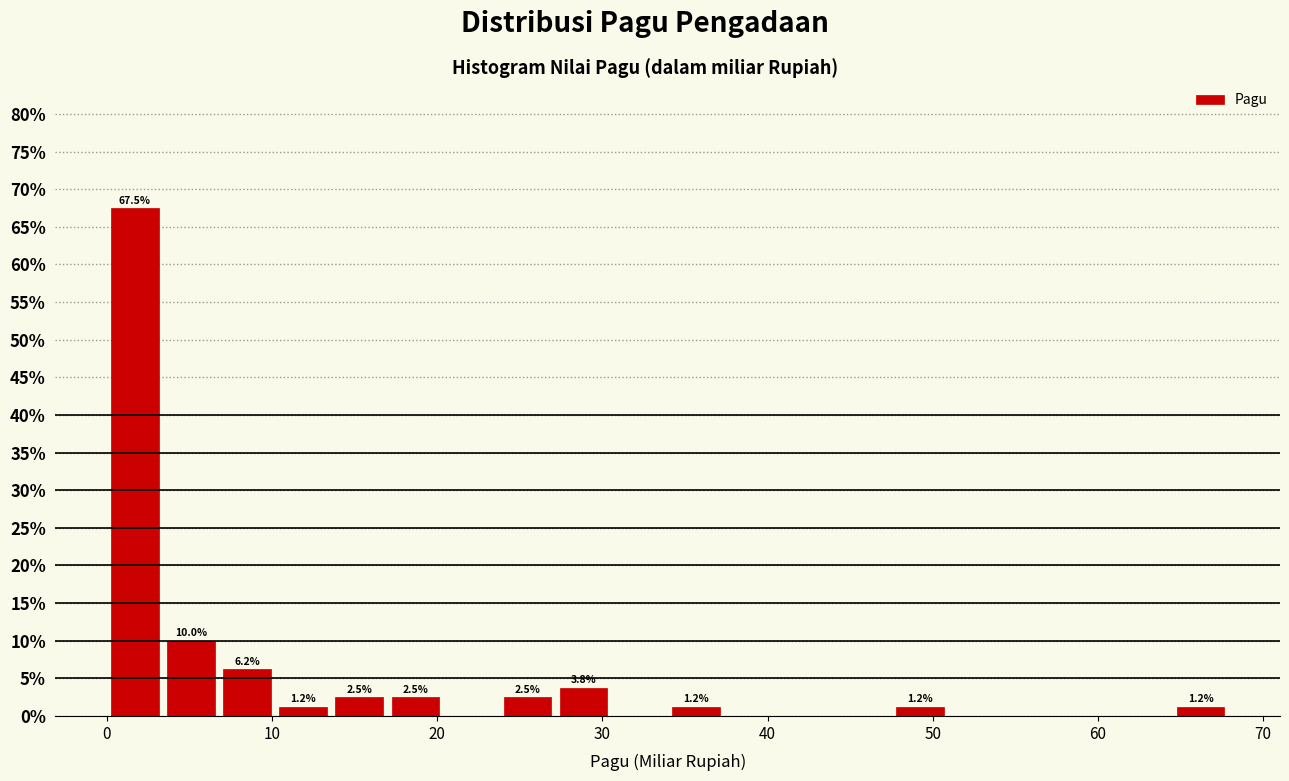

Read against the x-axis, roughly where is the centre of the tallest bar?

2